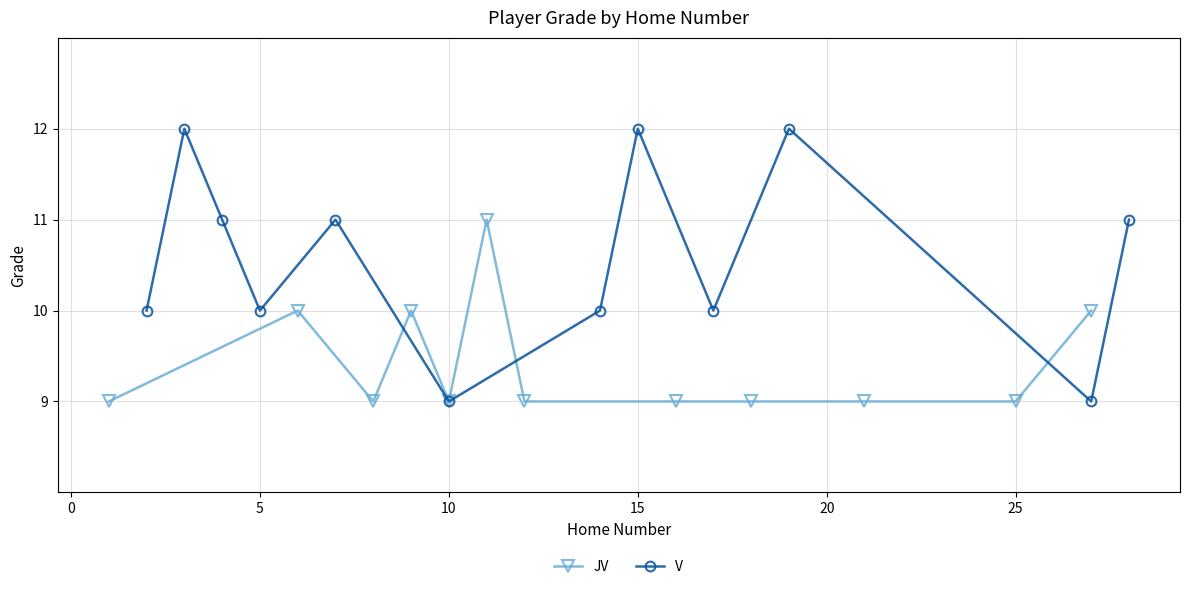

What are all the series names shown in the legend?

JV, V